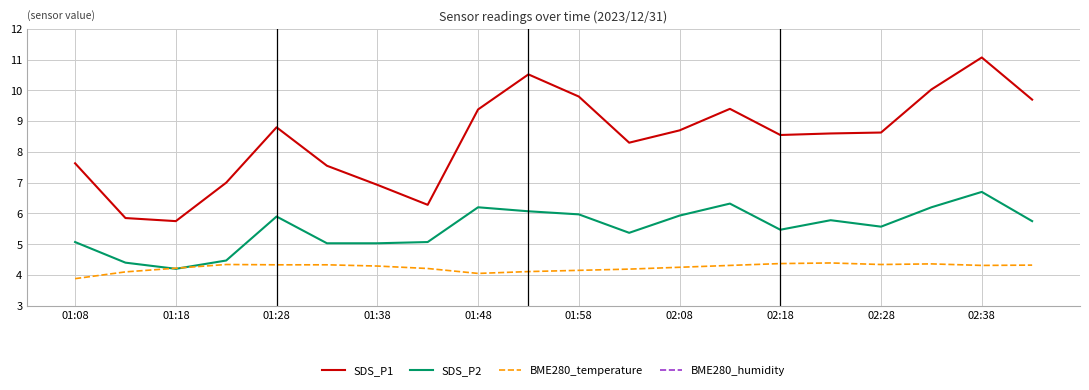

At how many categories does at least one series exceed 4?

20